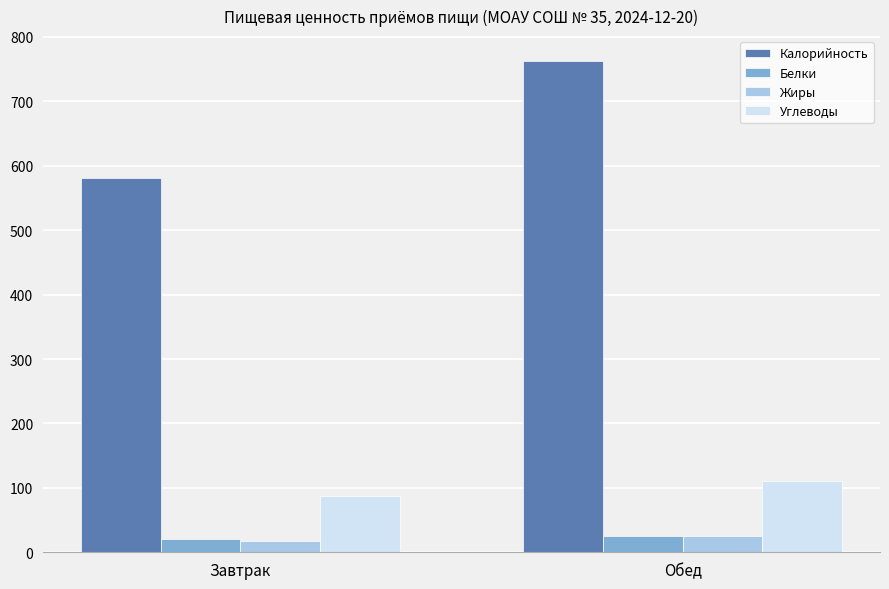

How many data points in Калорийность are less than 763?

1